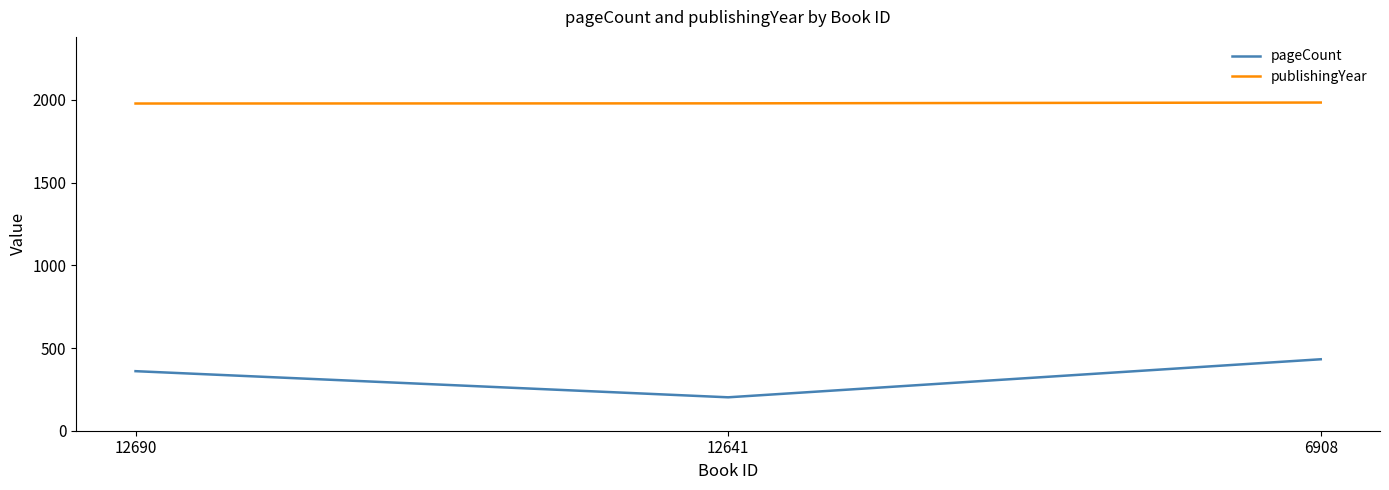

Which series has the largest total across all categories?

publishingYear